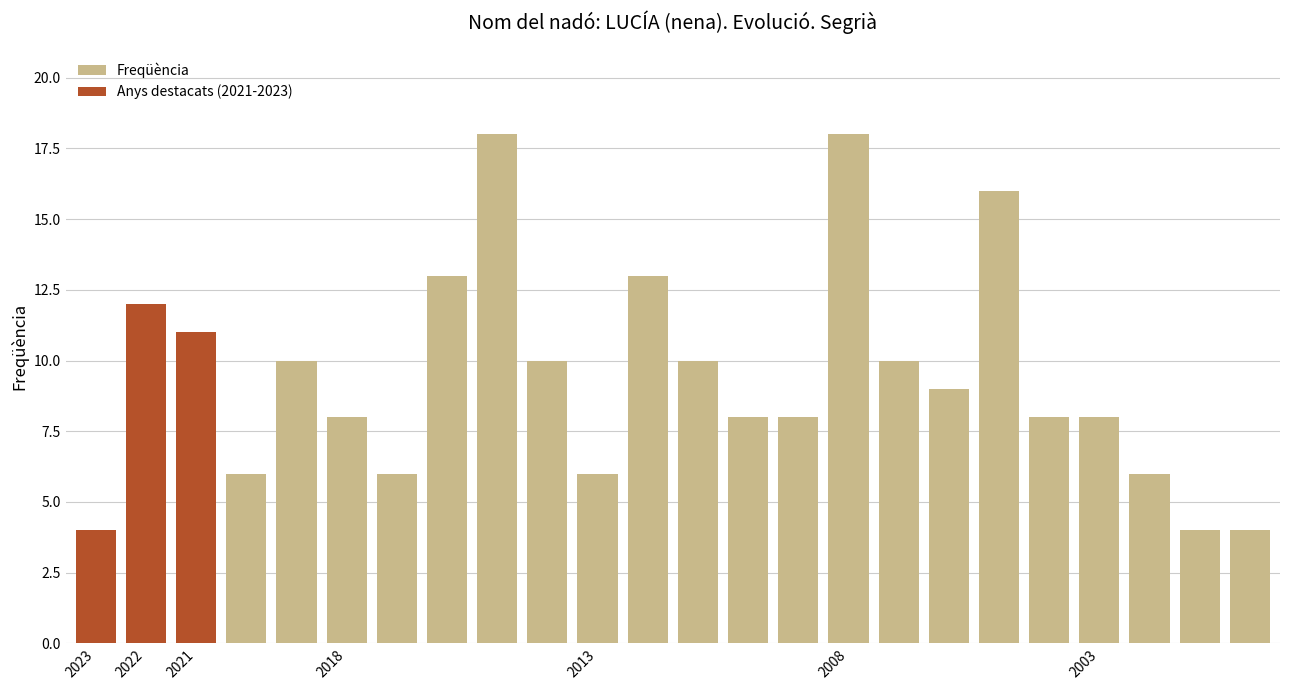

What is the value of the 23rd bar from the left?

4